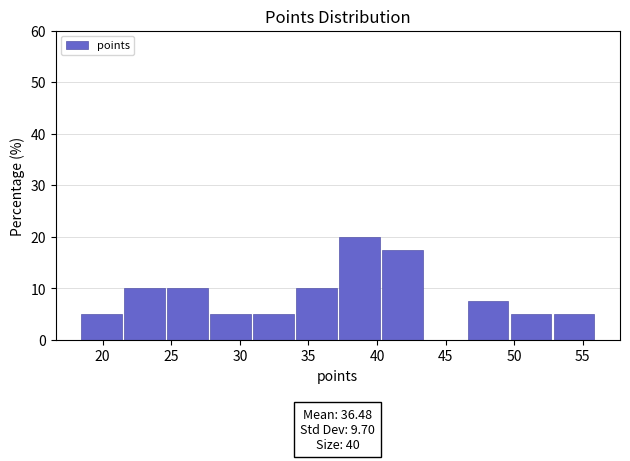

Over which range of the x-axis is the bar tallest?

37.0 to 40.5